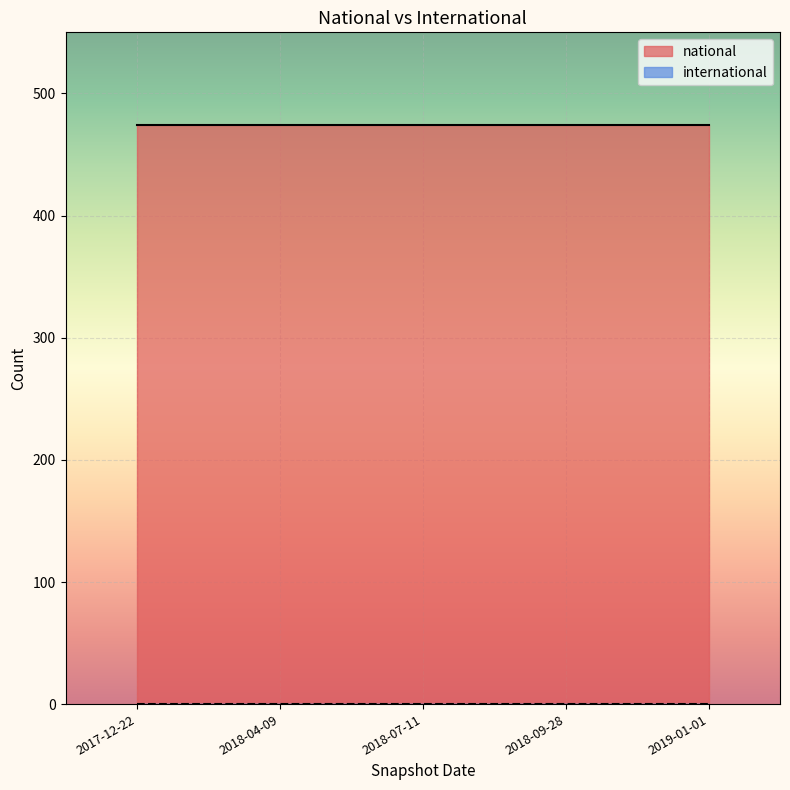

True or false: national has more than 0 points higher than both neighbors.

False